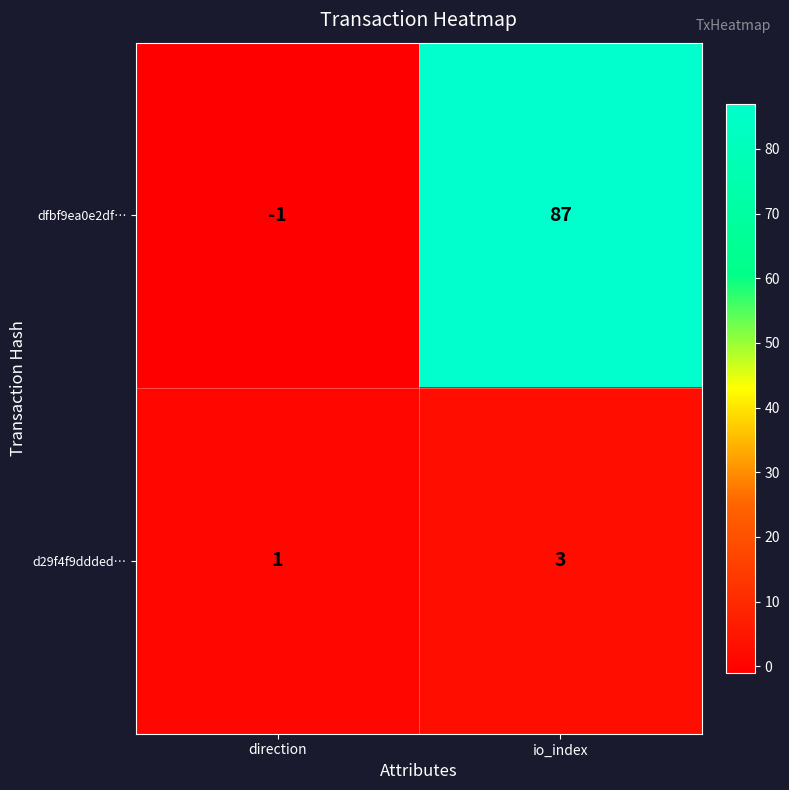

At how many categories does at least one series exceed 80?

1